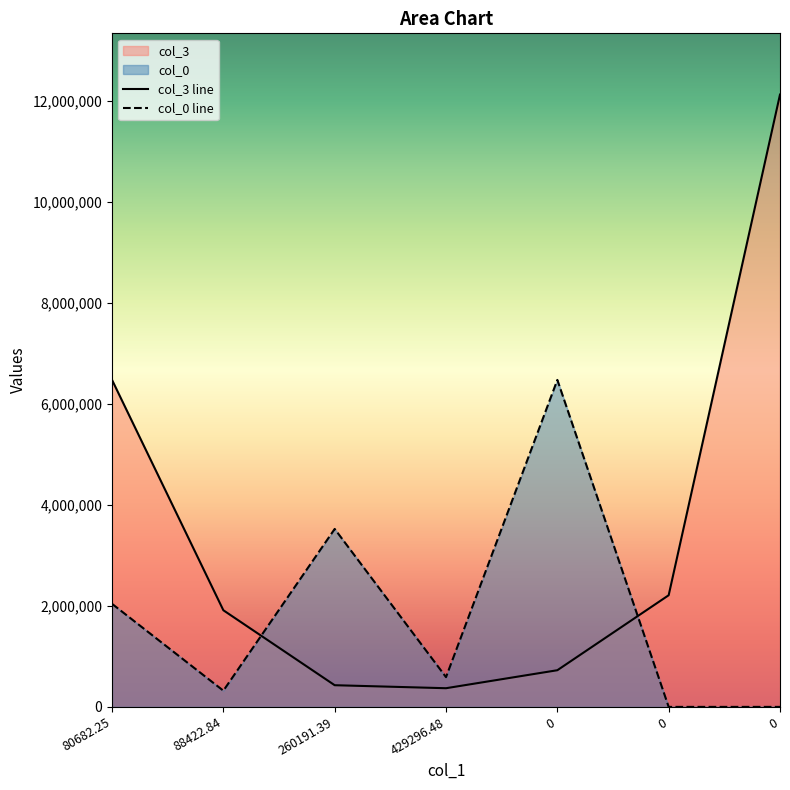

Where do col_3 and col_0 first cross each other?

88422.84 and 260191.39